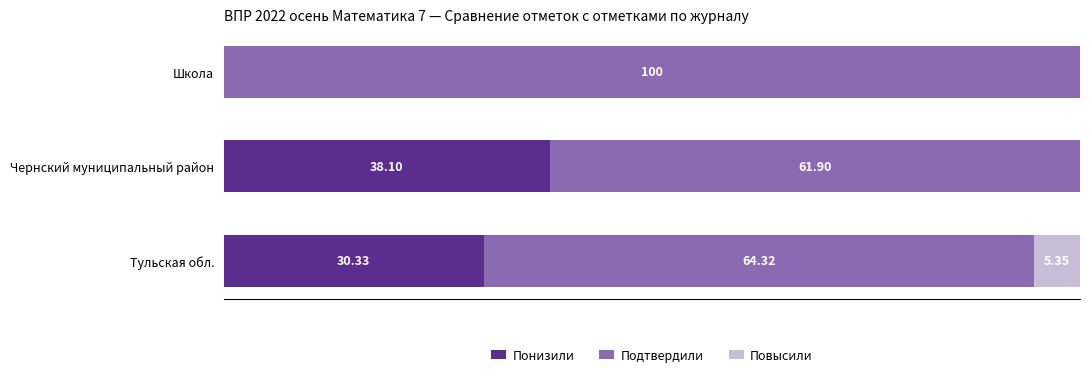

Which category has the highest value in the Понизили series?

Чернский муниципальный район